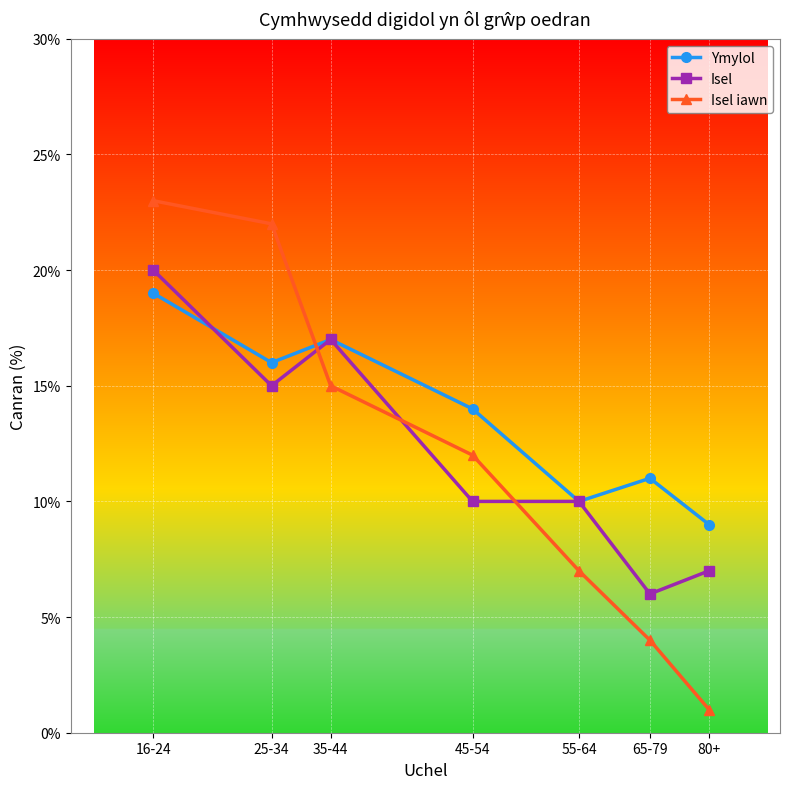

Read the Isel iawn value at 35-44.

15